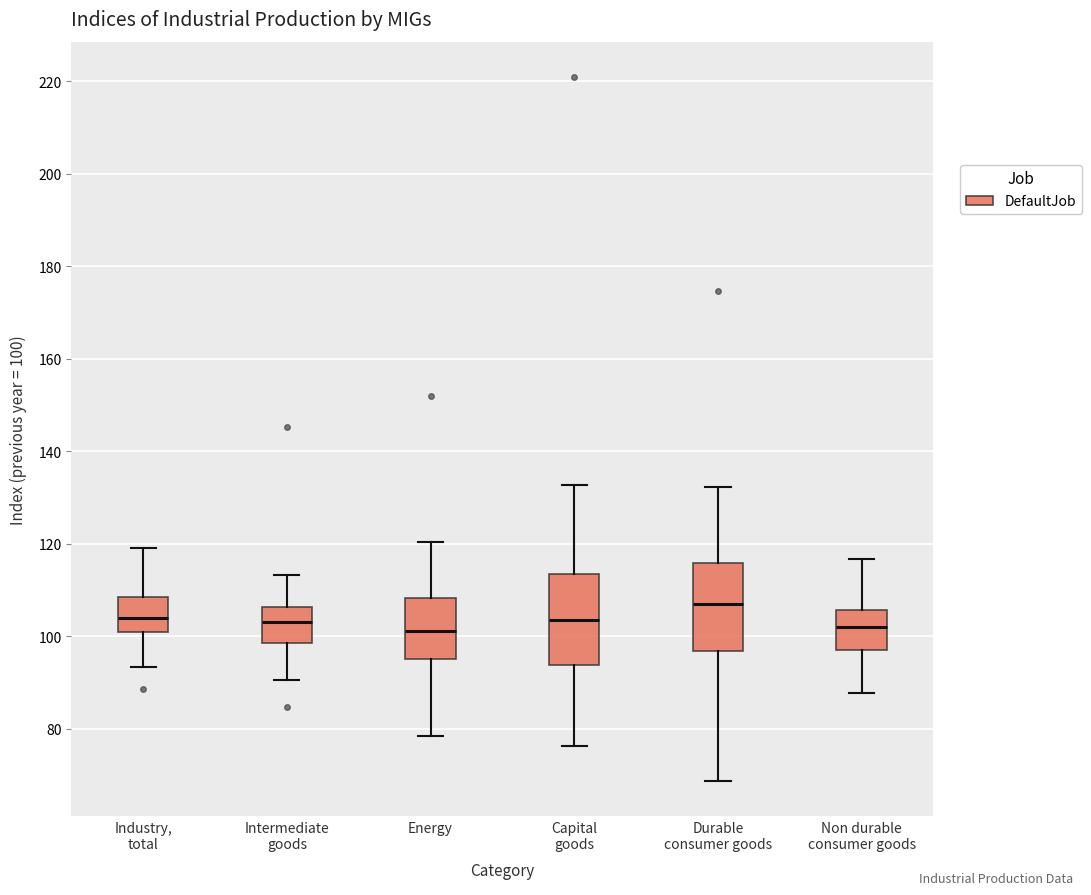

Reading left to right, transcribe this box plot: for each box, give where its median line is, the range the box spans, and where its two whiskers end, as read against the y-axis. The values are not printed on the chart, so give them approximately, as read against the axis.

Industry, total: median 104, box 100 to 108, whiskers 94 to 120
Intermediate goods: median 104, box 98 to 106, whiskers 90 to 114
Energy: median 102, box 96 to 108, whiskers 78 to 120
Capital goods: median 104, box 94 to 114, whiskers 76 to 132
Durable consumer goods: median 108, box 96 to 116, whiskers 68 to 132
Non durable consumer goods: median 102, box 98 to 106, whiskers 88 to 116